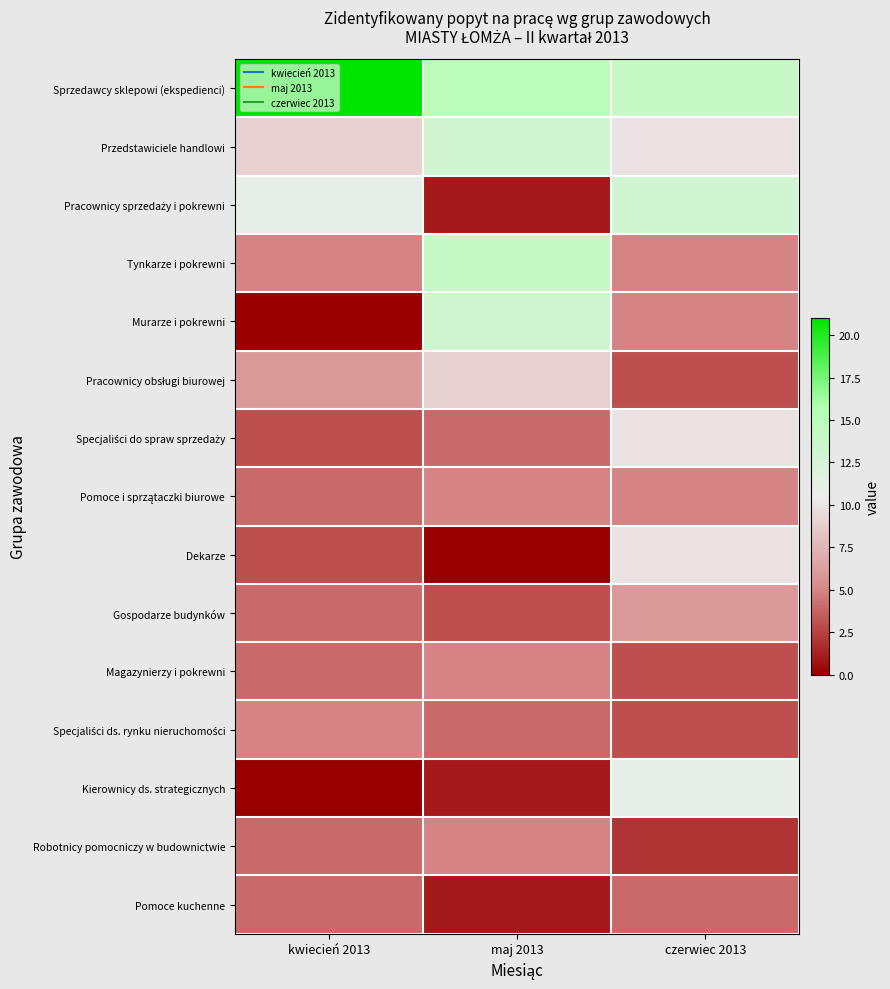

What is the maximum value shown in the chart?

21